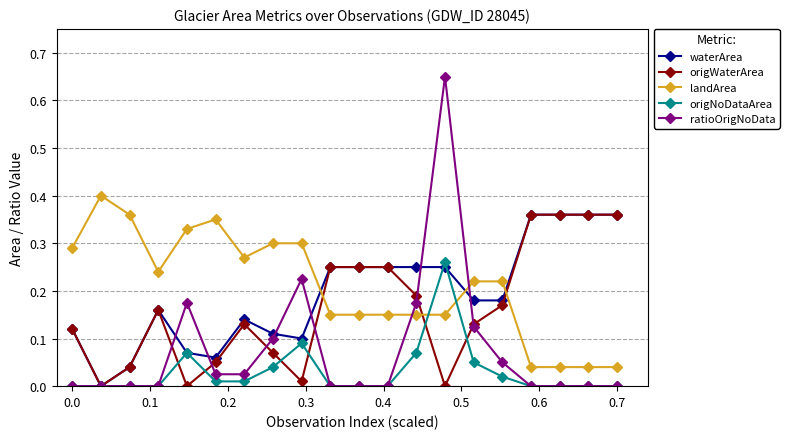

How many distinct data groups are displayed?

5